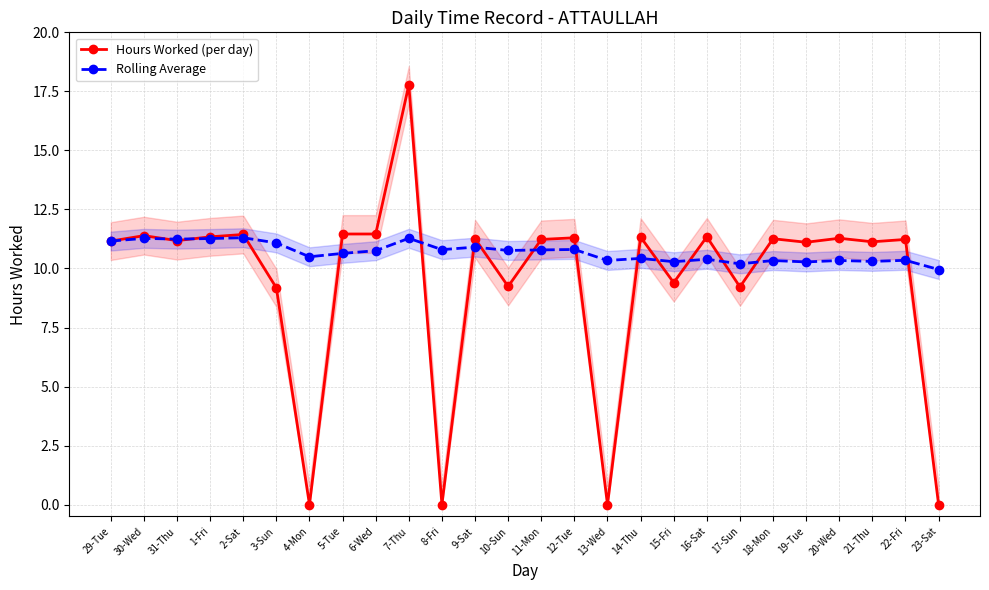

At which category does the chart reach its peak across all series?

7-Thu